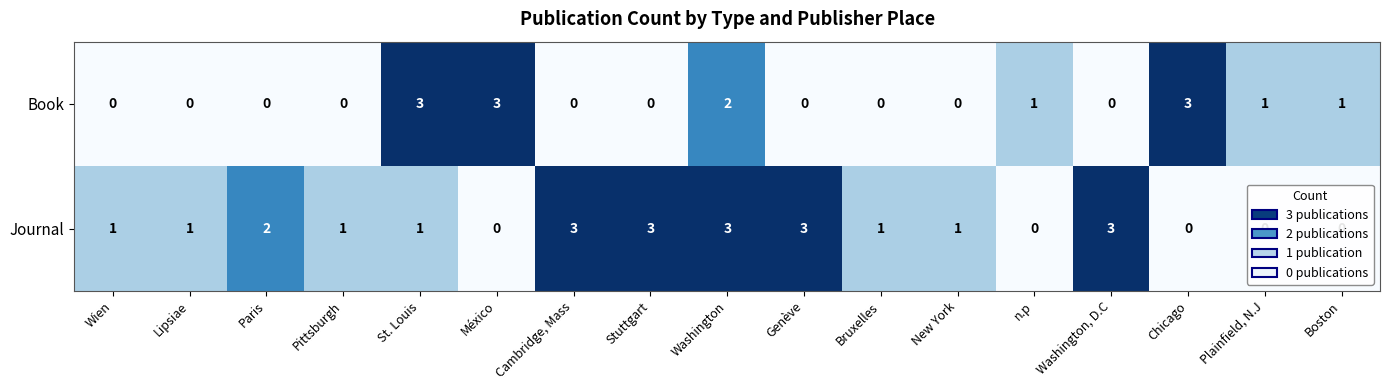

Rank the series by their average value, from highest to lowest.

Journal, Book